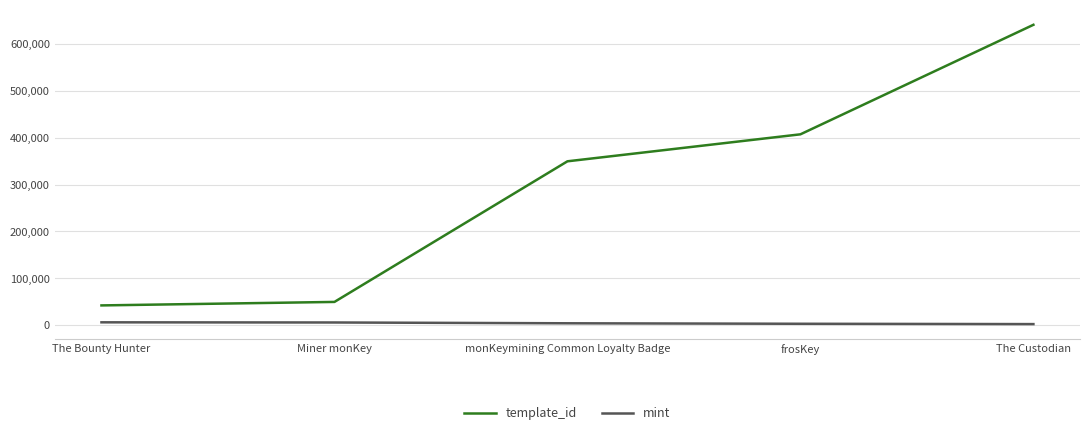

At how many categories does at least one series exceed 20670?

5